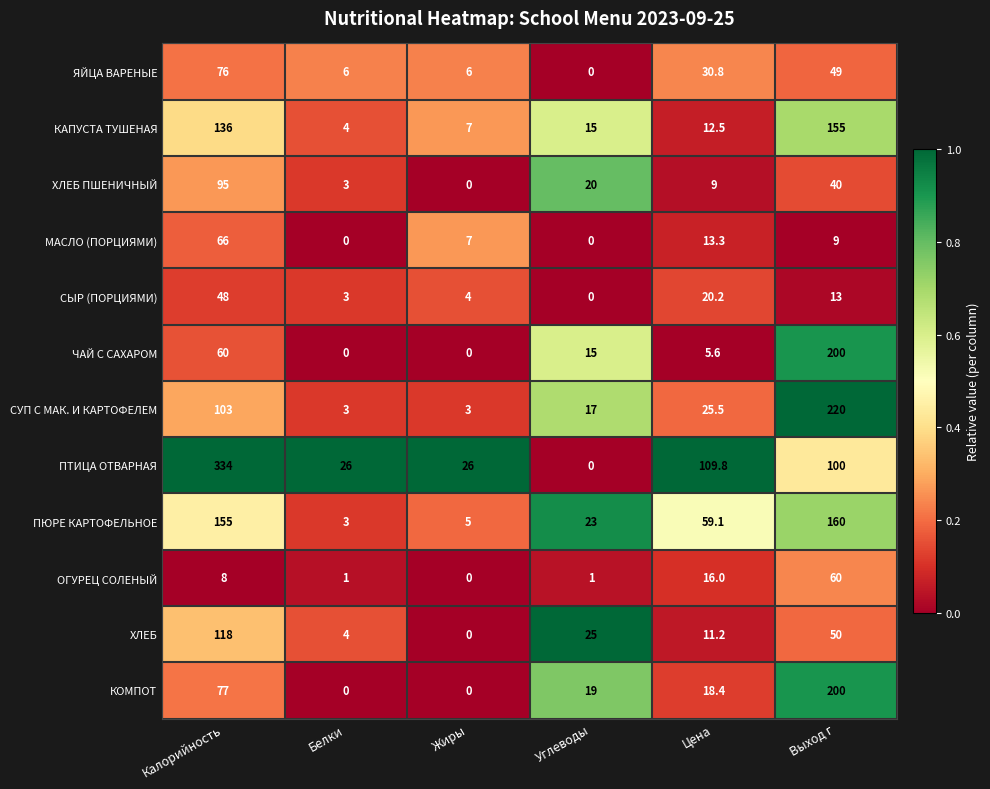

At which category is the sum across all series the highest?

Калорийность